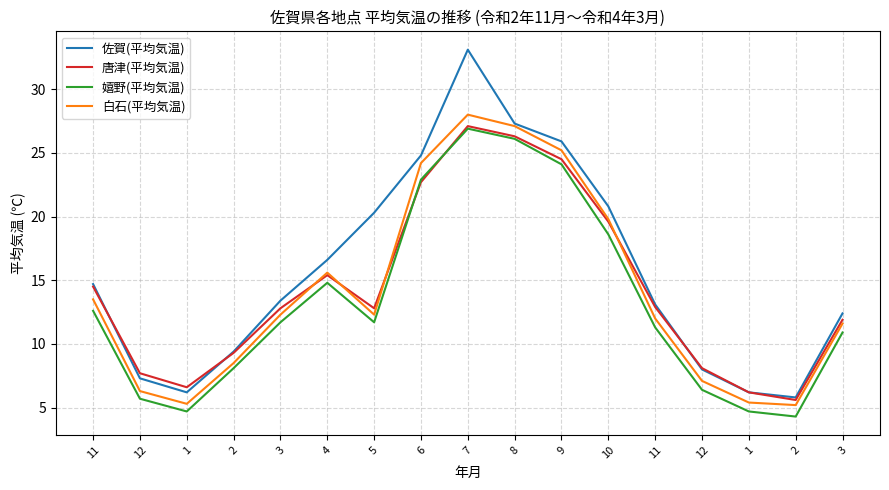

Count the number of data series in this chart.

4